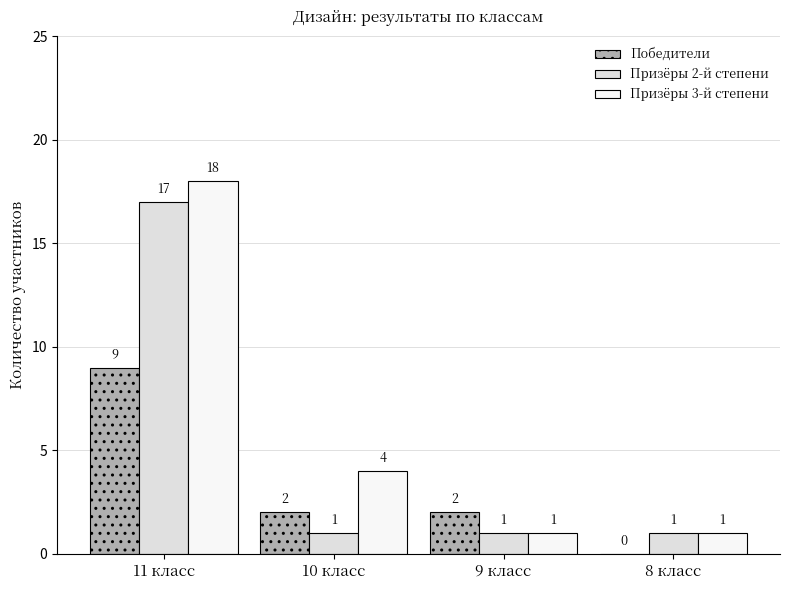

Which series changed the most between 11 класс and 10 класс?

Призёры 2-й степени